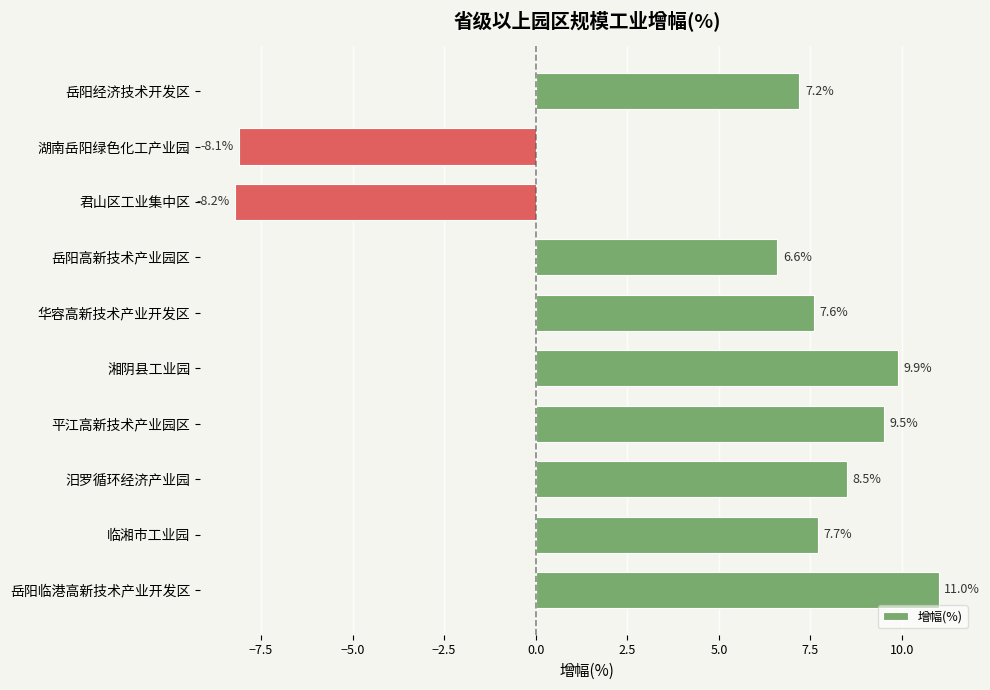

Rank the categories by value from lowest to highest.

君山区工业集中区, 湖南岳阳绿色化工产业园, 岳阳高新技术产业园区, 岳阳经济技术开发区, 华容高新技术产业开发区, 临湘市工业园, 汨罗循环经济产业园, 平江高新技术产业园区, 湘阴县工业园, 岳阳临港高新技术产业开发区